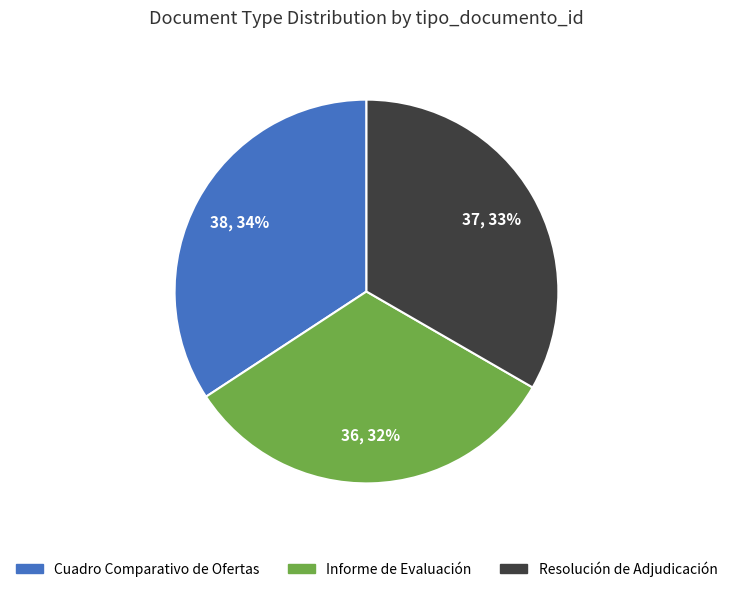

To the nearest percent, what is the combined percentage of Cuadro Comparativo de Ofertas and Informe de Evaluación?

67%